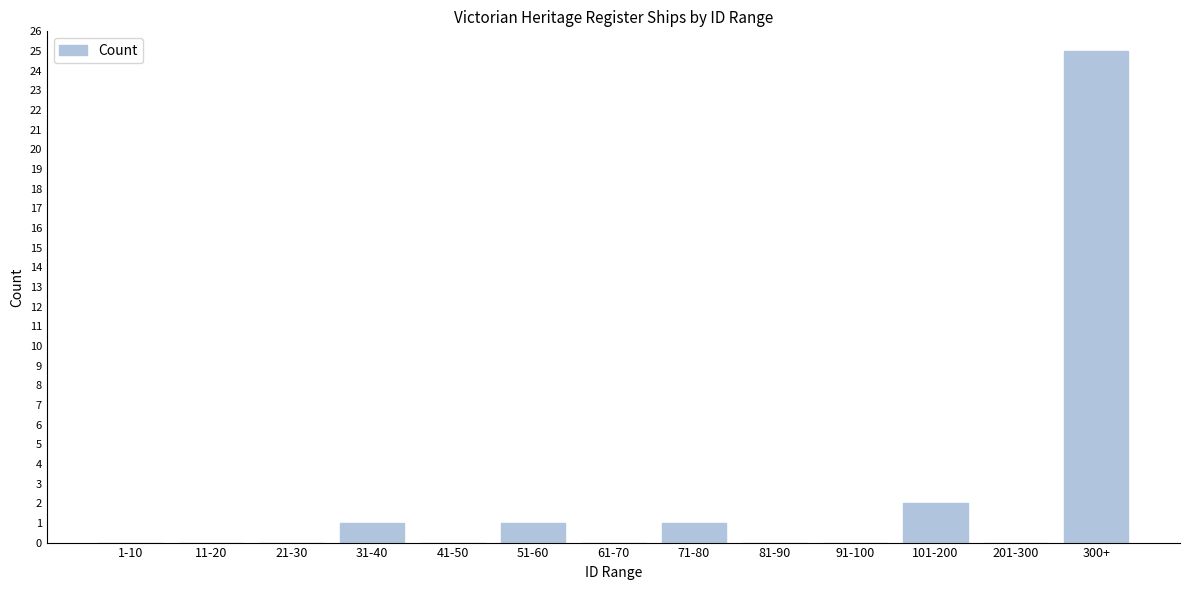

Reading left to right, transcribe all the data shown in this chart.

1-10=0	11-20=0	21-30=0	31-40=1	41-50=0	51-60=1	61-70=0	71-80=1	81-90=0	91-100=0	101-200=2	201-300=0	300+=25